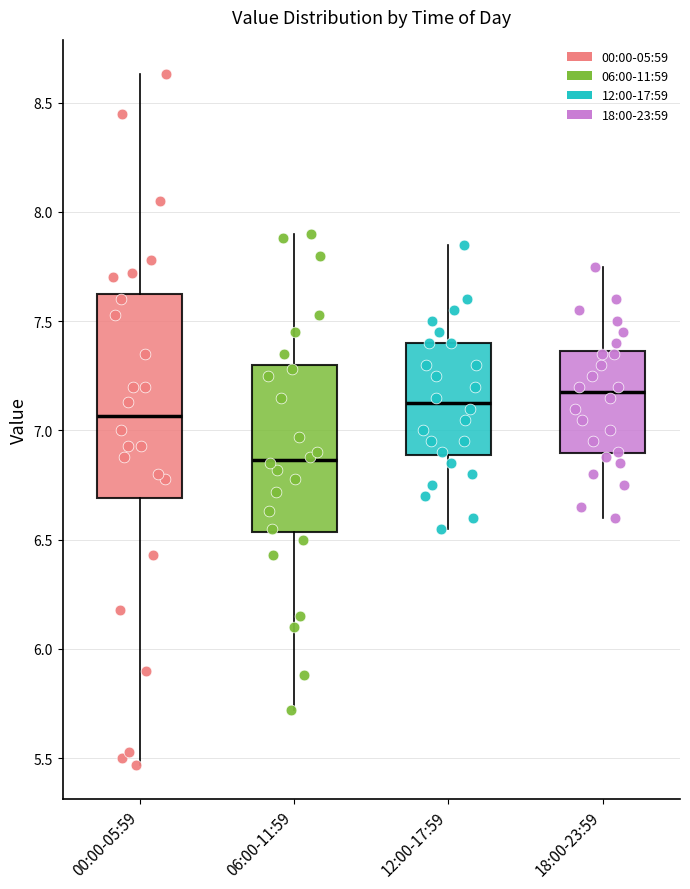

Which box has the highest median line?

18:00-23:59